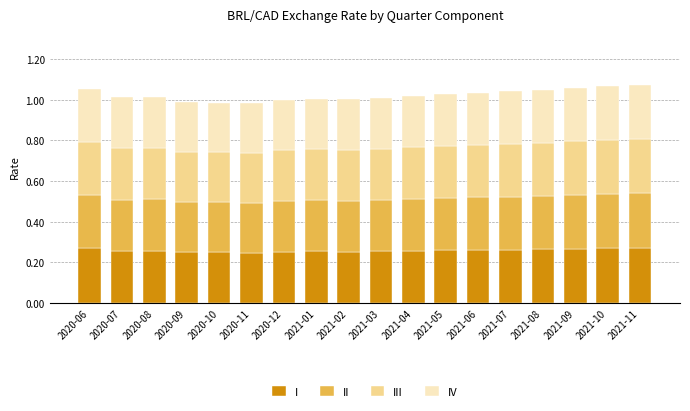

What is the total value across all series at 2020-06?

1.1